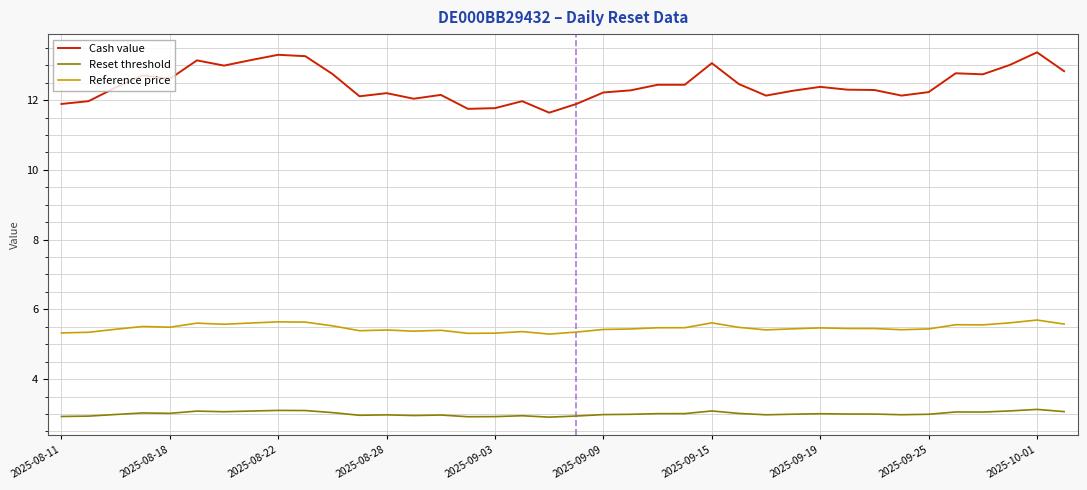

Which series has the largest total across all categories?

Cash value